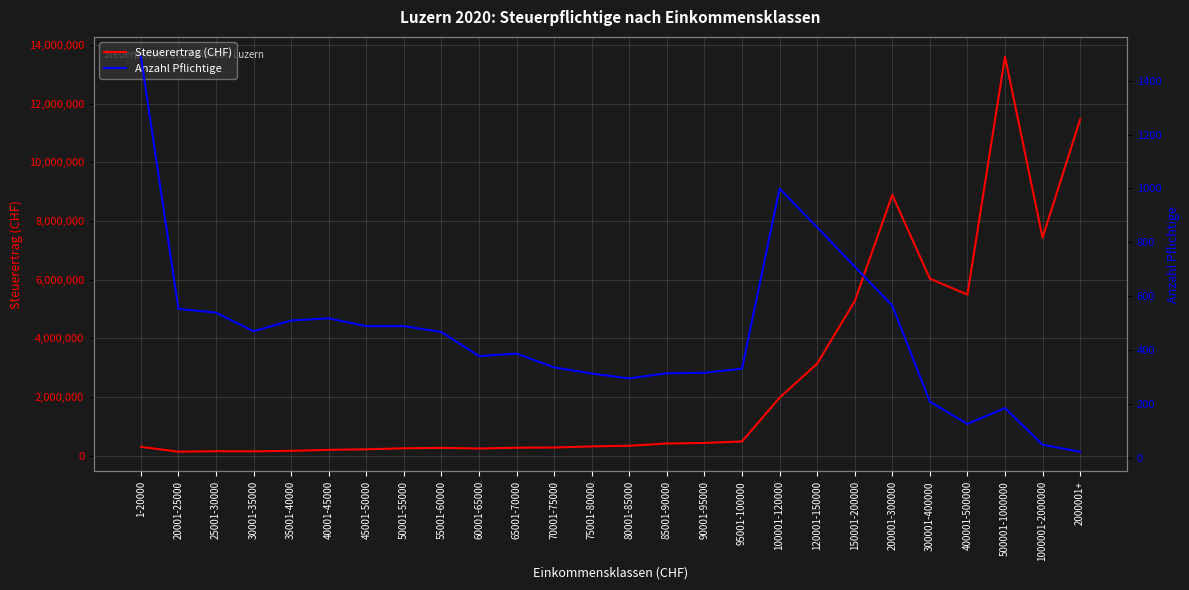

True or false: Steuerertrag (CHF) and Anzahl Pflichtige intersect in this chart.

False